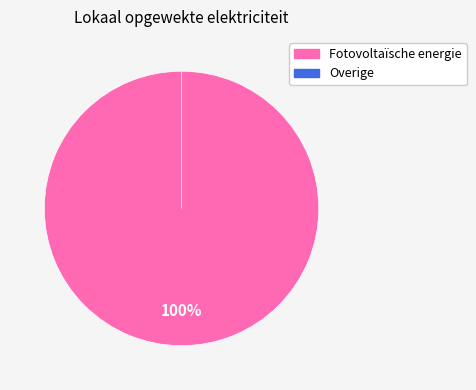

To the nearest percent, what percentage of the pie is Fotovoltaïsche energie?

100%